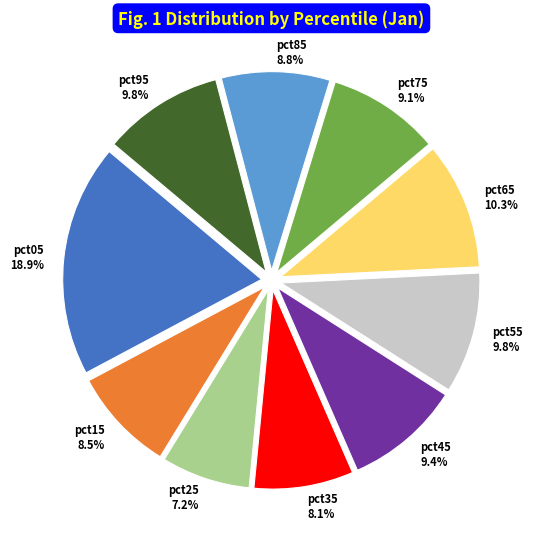

To the nearest percent, what is the difference between the pct85 and pct35 slice percentages?

1%